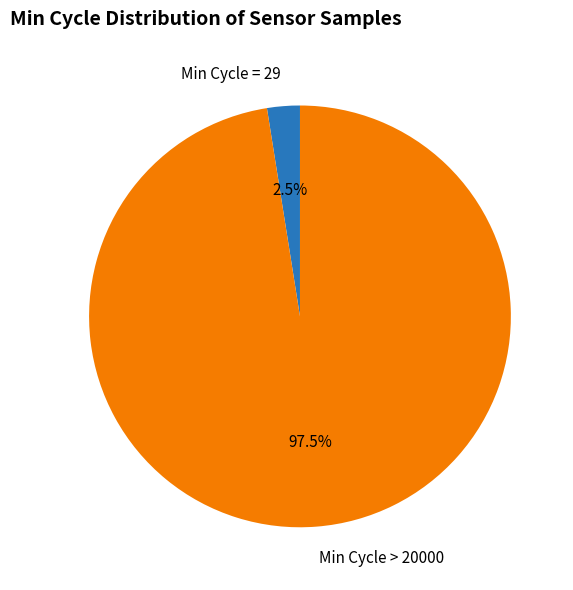

Combined, do Min Cycle = 29 and Min Cycle > 20000 account for over 50%?

Yes